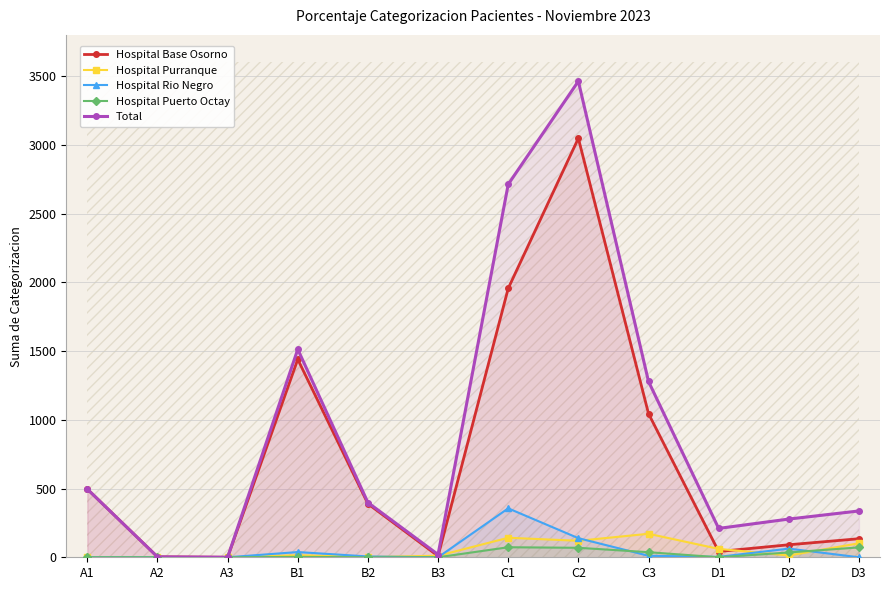

Which series has the widest spread of values?

Total